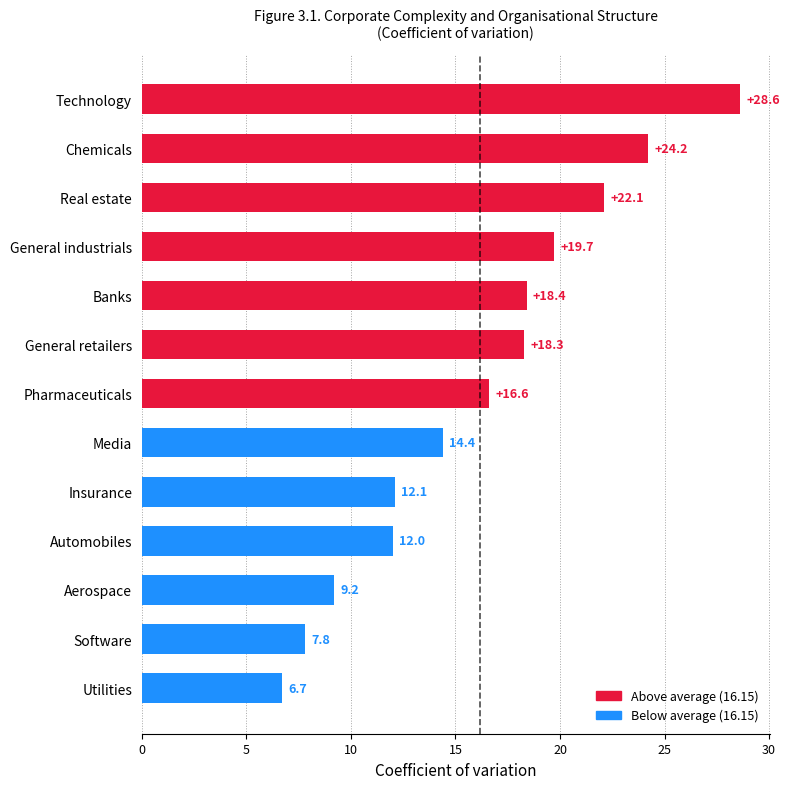

What is the smallest value displayed?

6.7